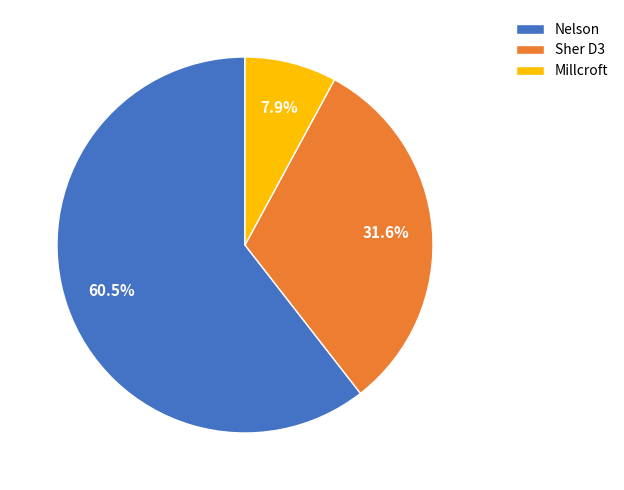

Which slice represents more than half of the pie?

Nelson